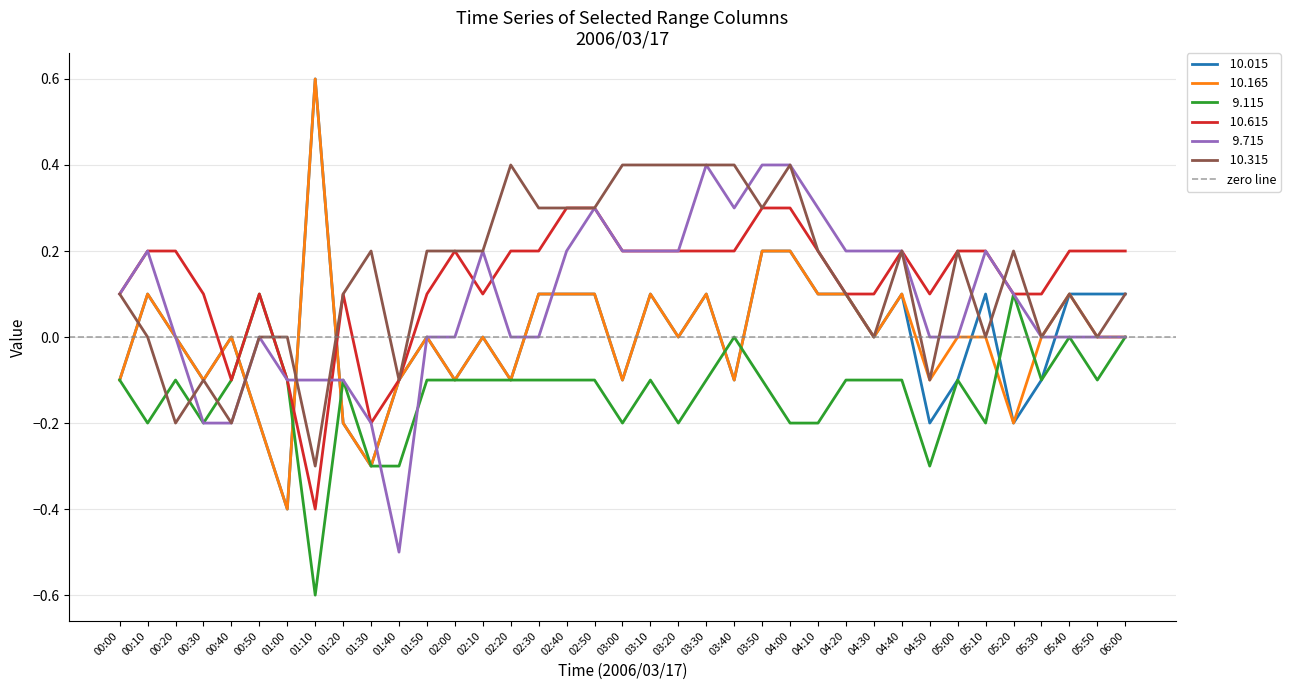

Does the chart display data point markers on the line(s)?

No